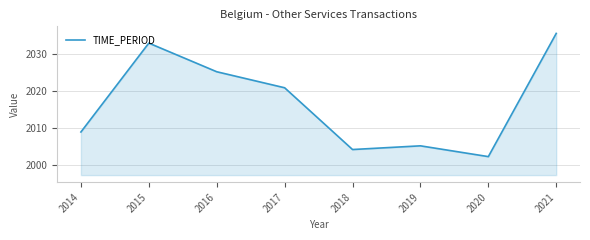

Read the value at 2016.

2025.3